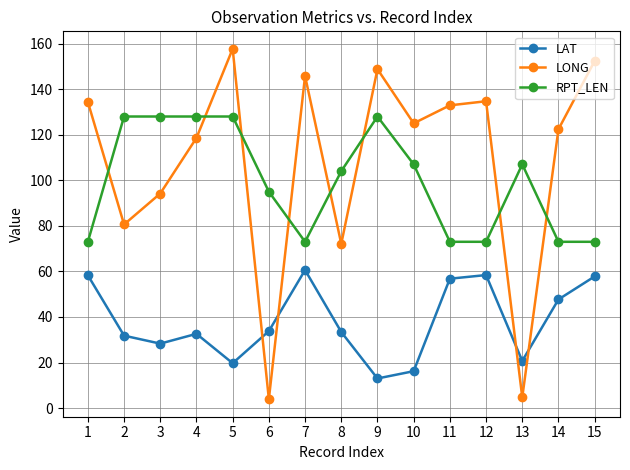

True or false: LAT has a value of 60.6 at 7.

True